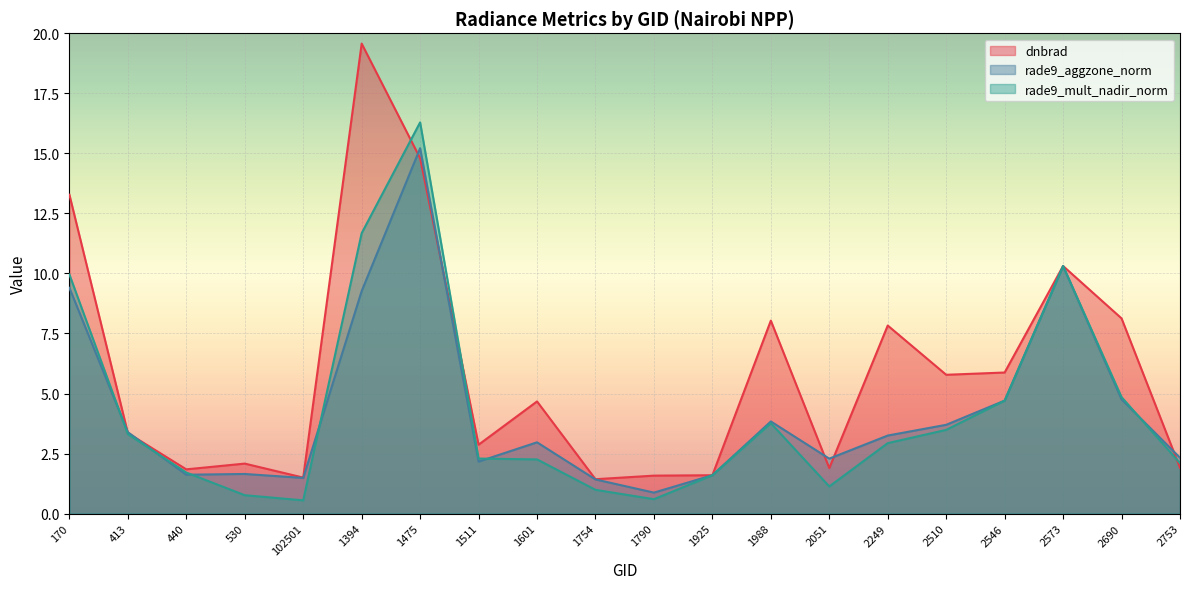

Is the value of rade9_aggzone_norm at 2753 greater than the value of rade9_mult_nadir_norm at 440?

Yes